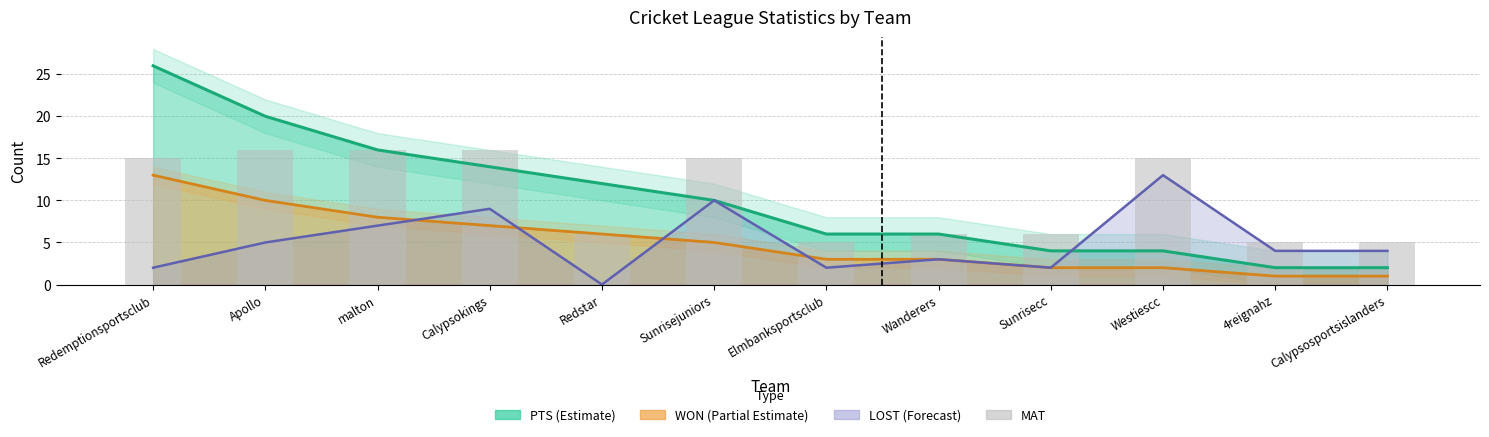

List the labels in order of value, largest first.

Apollo, malton, Calypsokings, Redemptionsportsclub, Sunrisejuniors, Westiescc, Redstar, Wanderers, Sunrisecc, Elmbanksportsclub, 4reignahz, Calypsosportsislanders